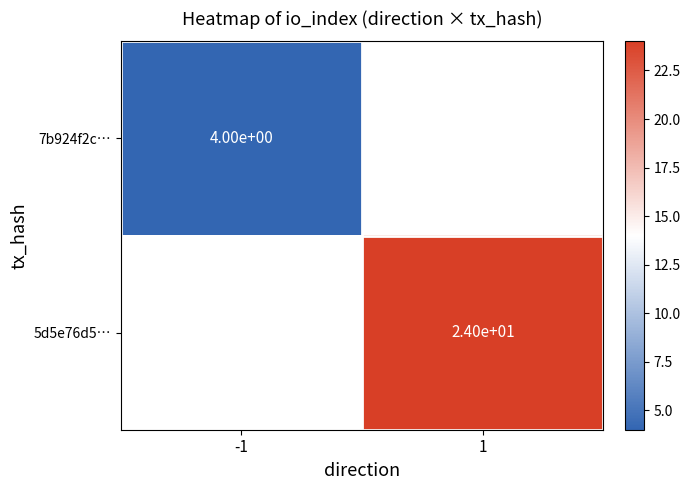

Between 1 and -1, which is larger?

-1